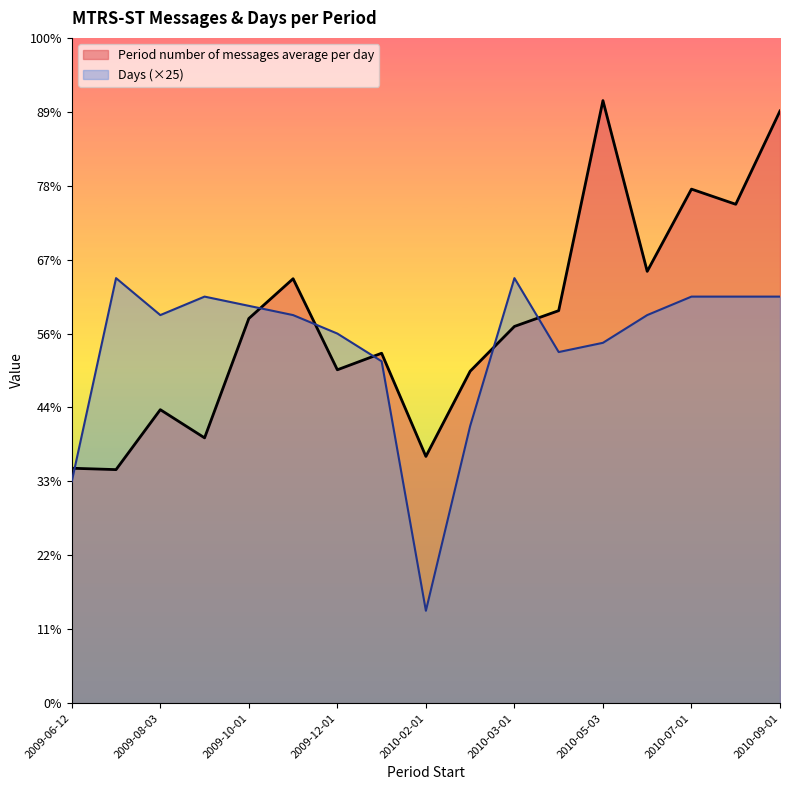

How many data points in Days are less than 525?

7